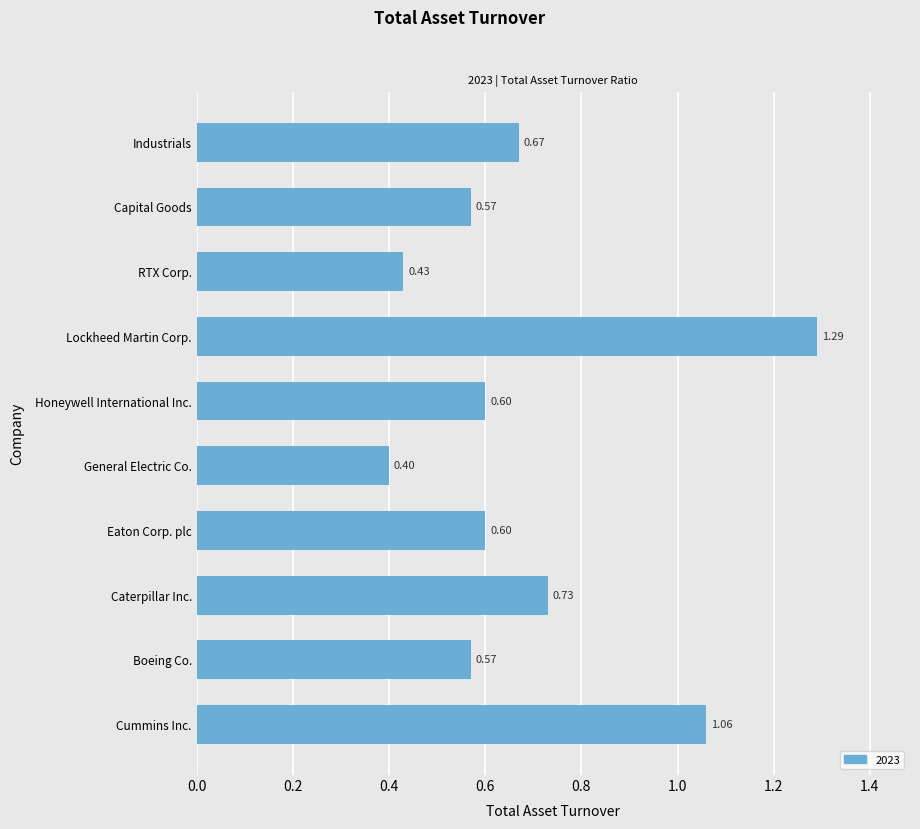

Between Cummins Inc. and Capital Goods, which is larger?

Cummins Inc.